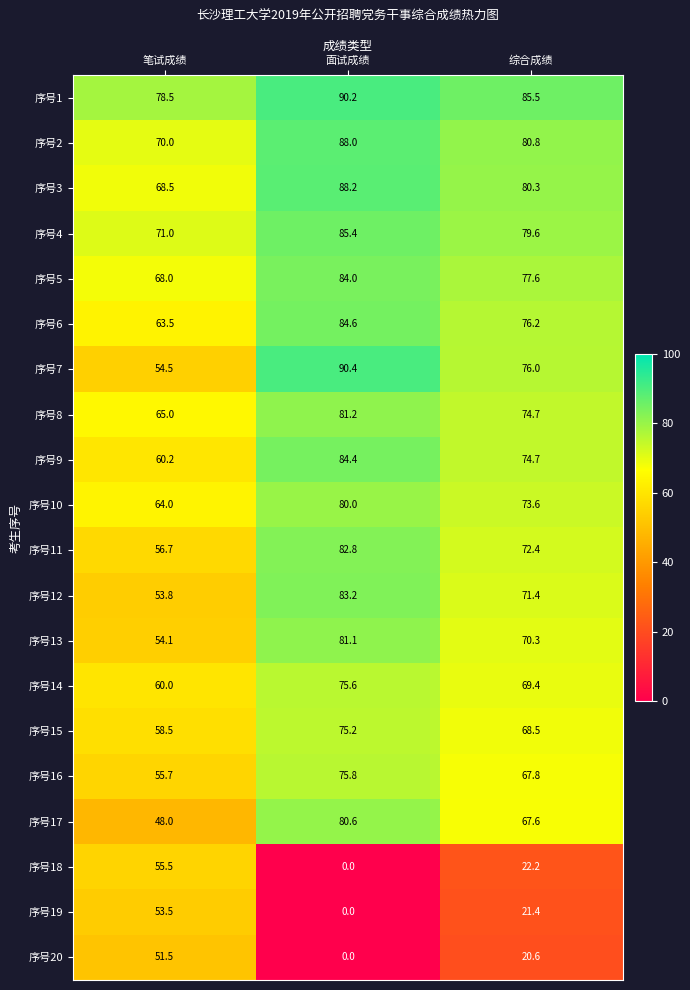

What is the total value across all series at 面试成绩?

1410.7